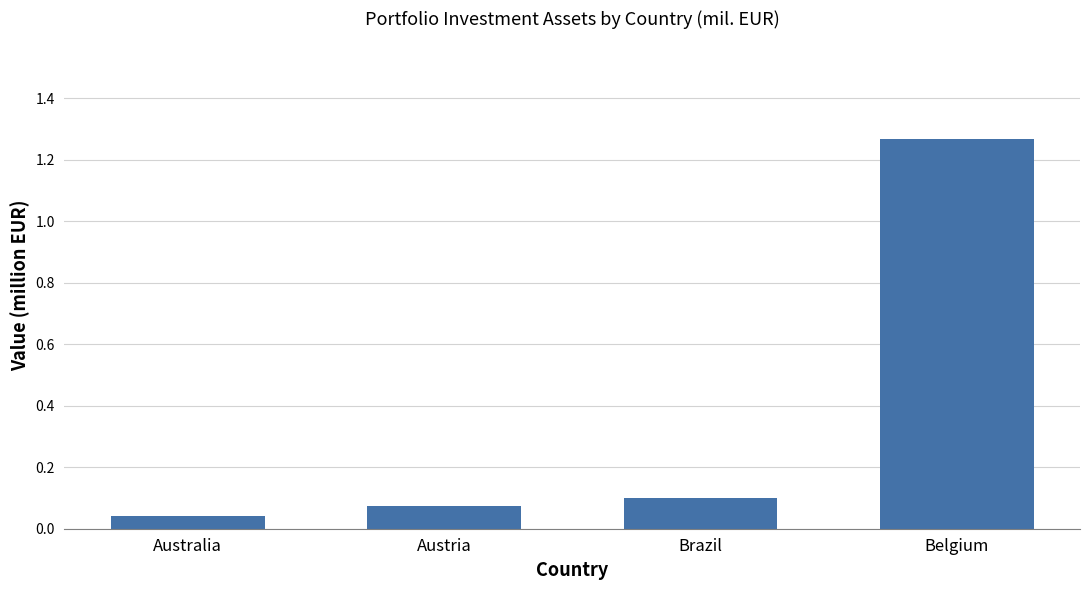

What is the label of the 3rd bar from the right?

Austria